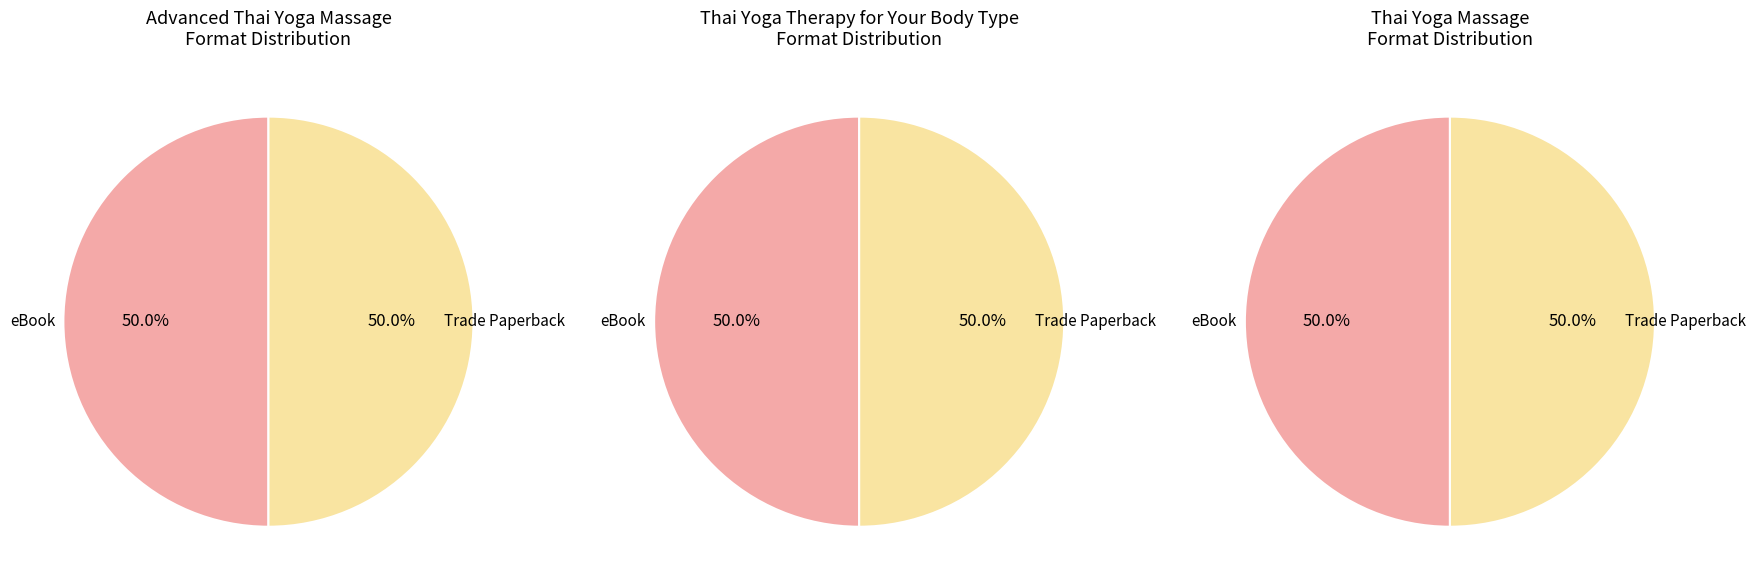

Is there any slice that represents more than half of the pie?

No